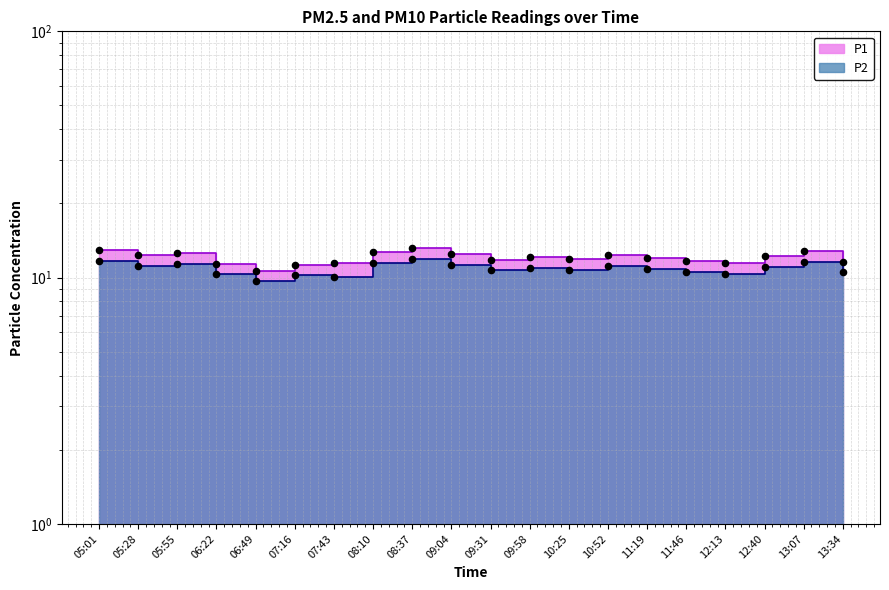

At which category is the sum across all series the highest?

08:37